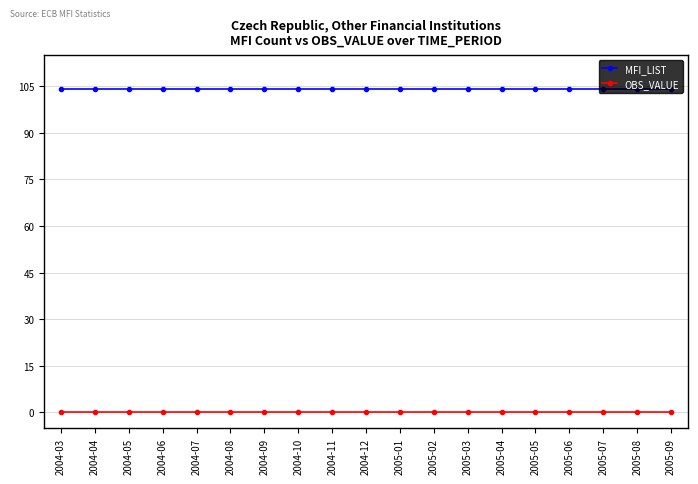

What is the value of the MFI_LIST point at the 2nd from the left?

104